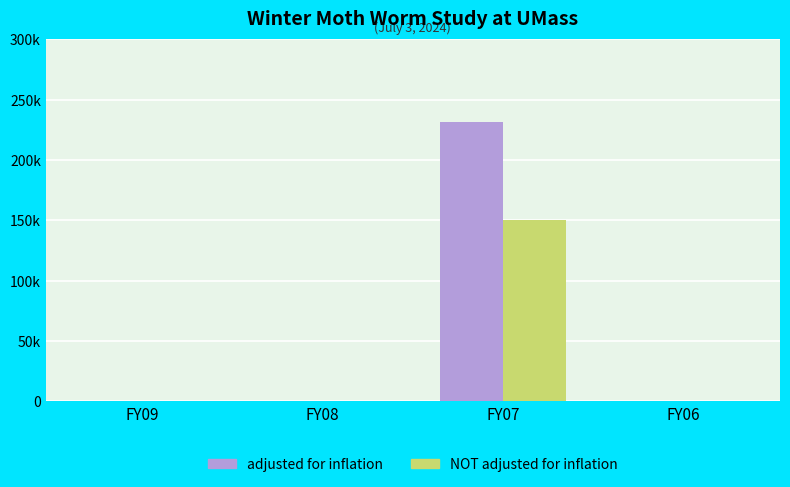

Which series changed the most between FY08 and FY07?

adjusted for inflation